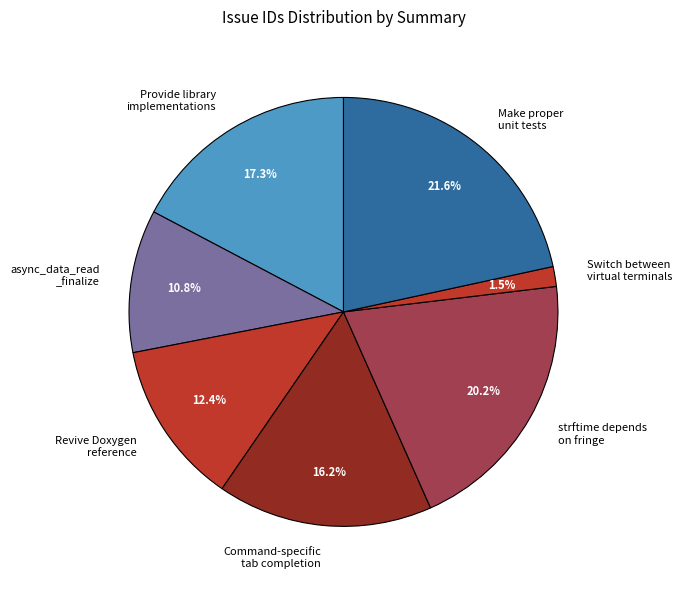

To the nearest percent, what is the difference between the strftime depends on fringe and Revive Doxygen reference slice percentages?

8%